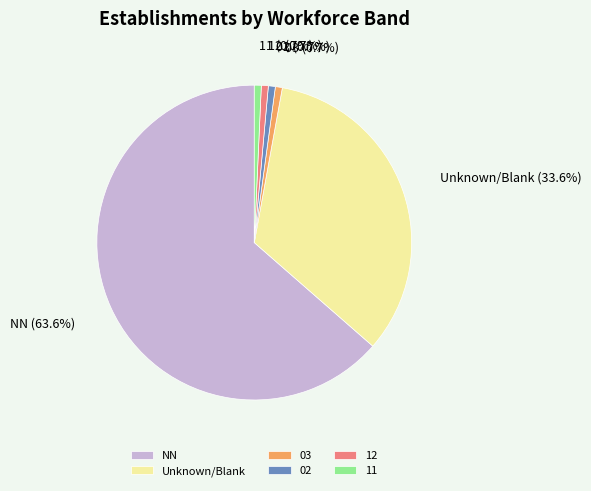

Do 11 and 12 together represent more than half of the pie?

No